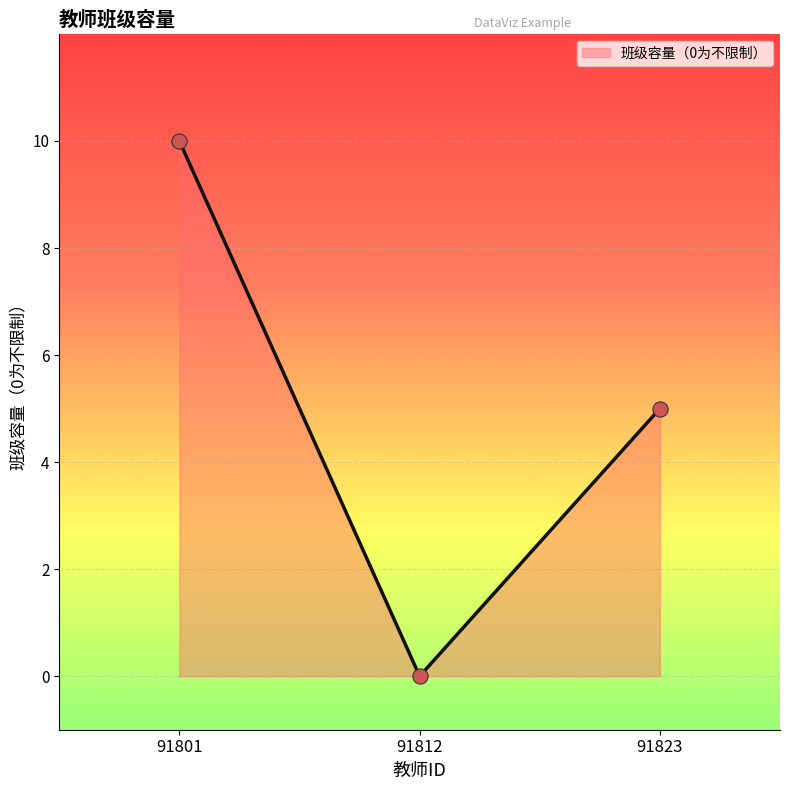

Between 91823 and 91801, which is larger?

91801